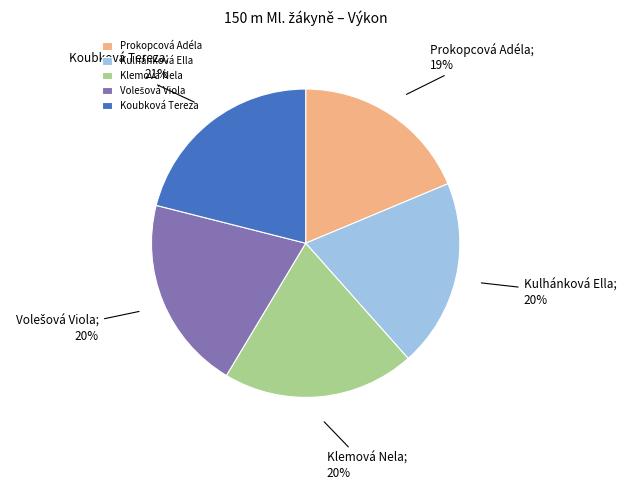

Combined, do Klemová Nela and Kulhánková Ella account for over 50%?

No